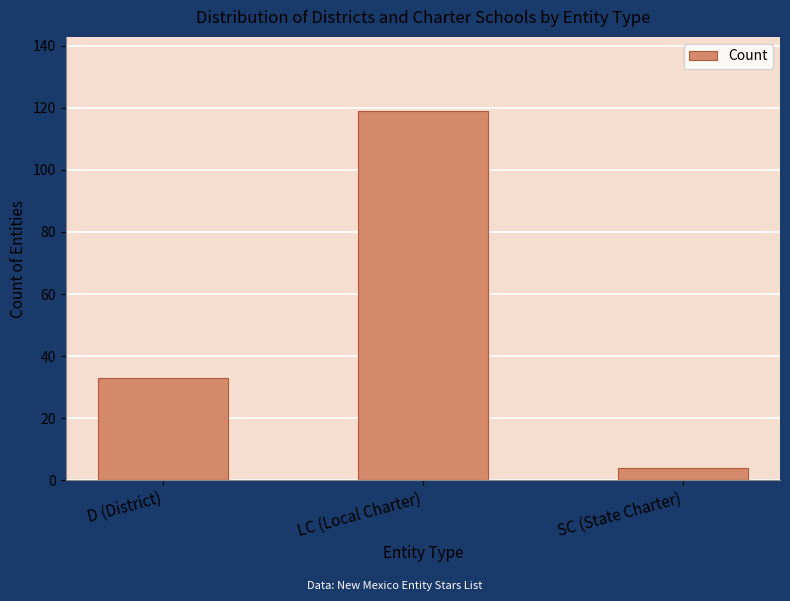

What is the label of the 3rd bar from the right?

D (District)